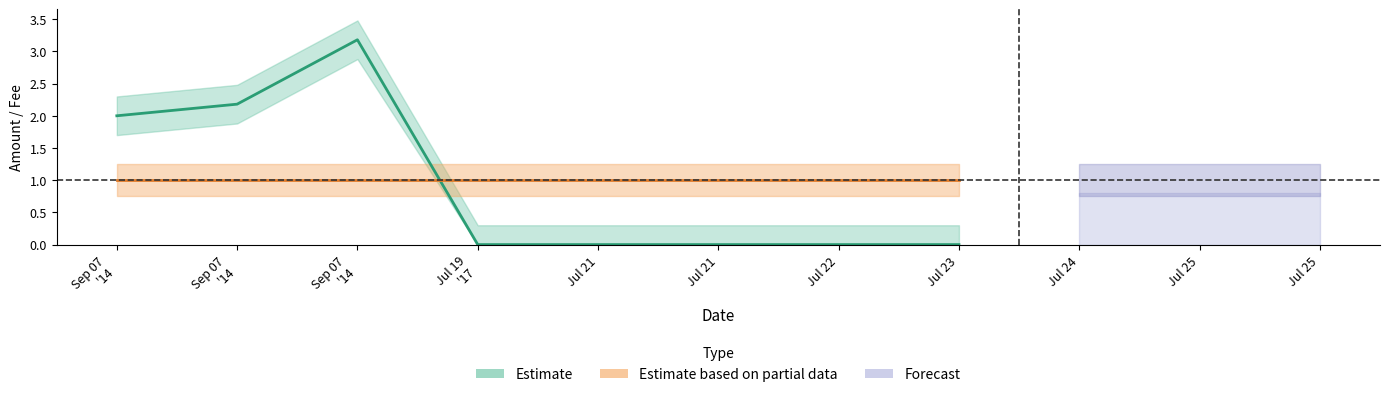

What is the average value of the Estimate series?

0.9